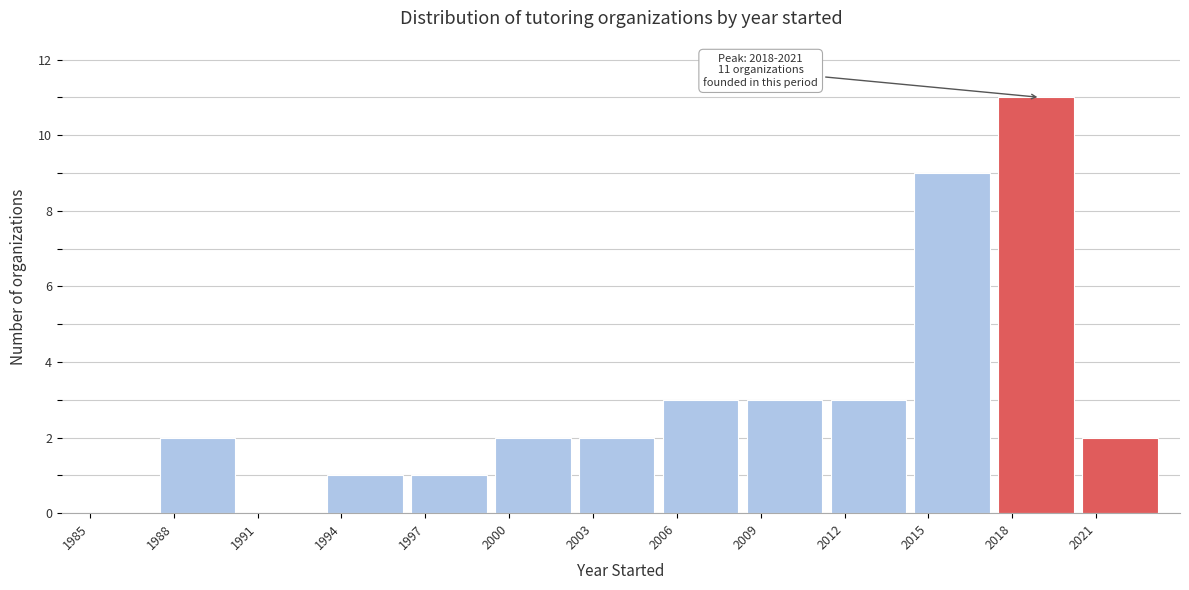

Reading left to right, transcribe all the data shown in this chart.

1985=0	1988=2	1991=0	1994=1	1997=1	2000=2	2003=2	2006=3	2009=3	2012=3	2015=9	2018=11	2021=2